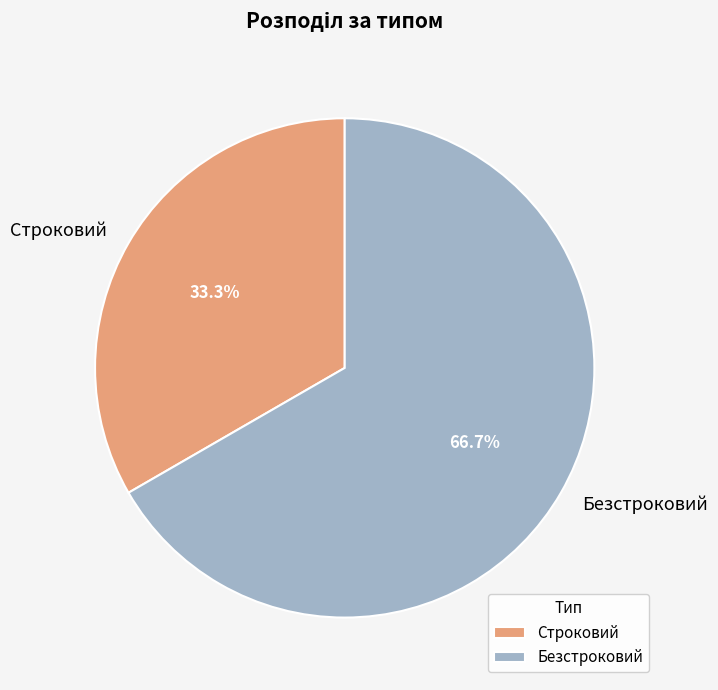

How many segments does this pie chart have?

2